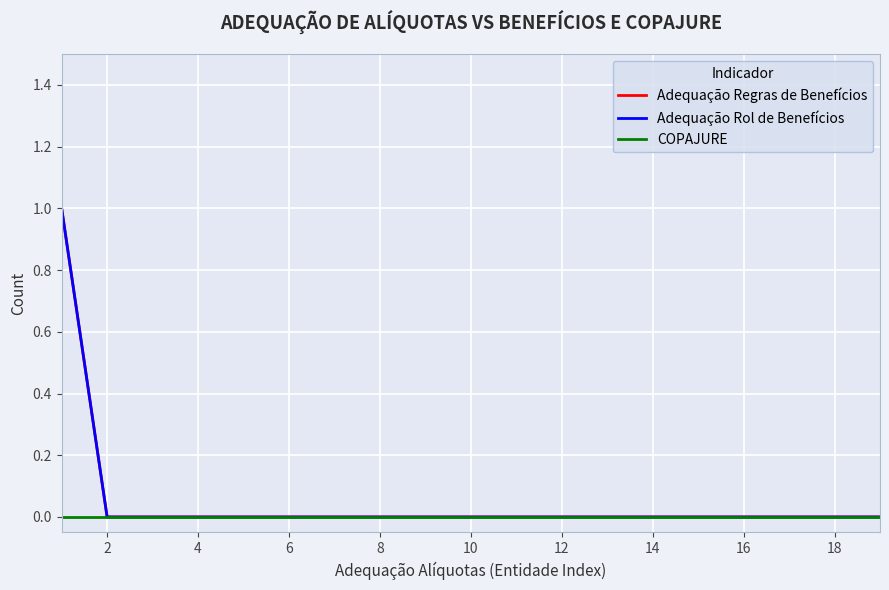

How many Adequação Regras de Benefícios values are between 0 and 1?

19